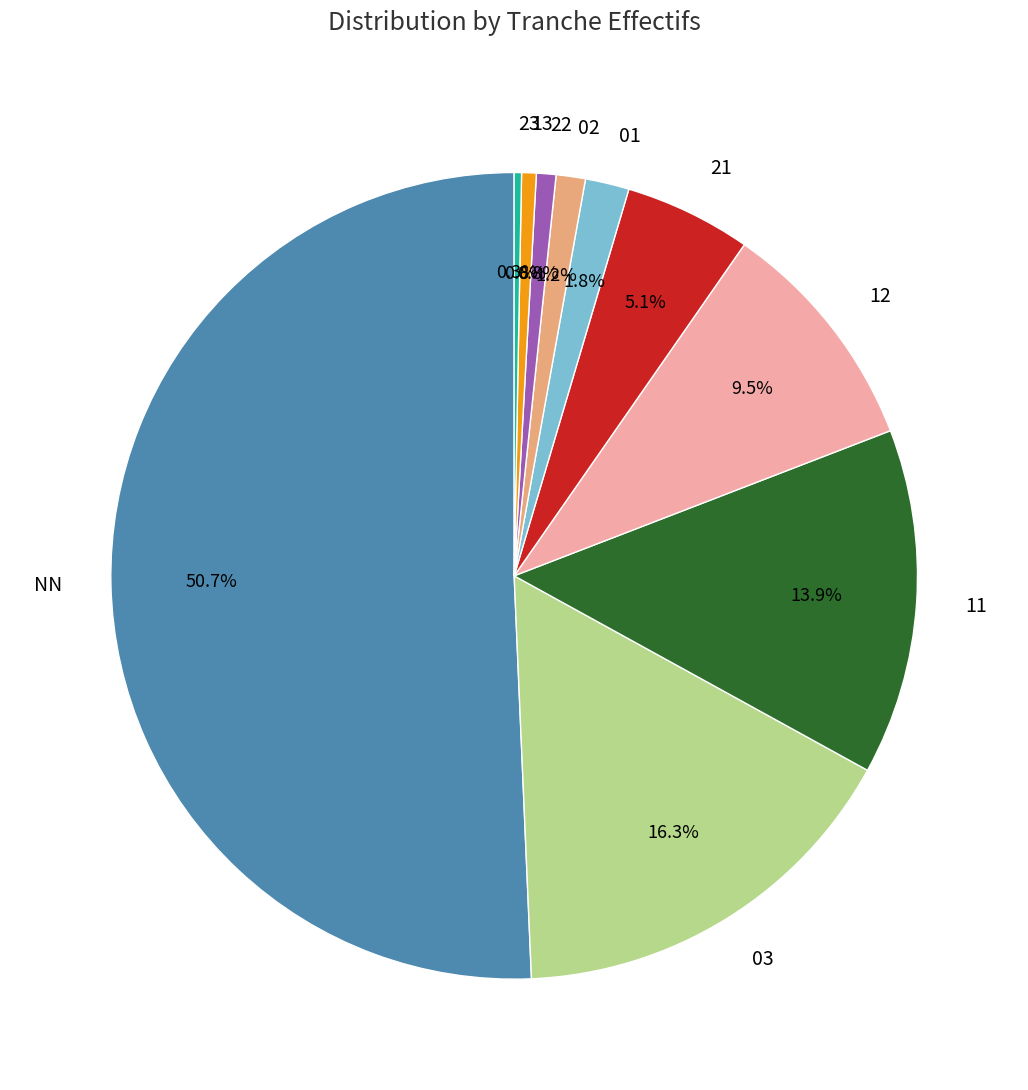

Which has a higher value, 02 or 12?

12